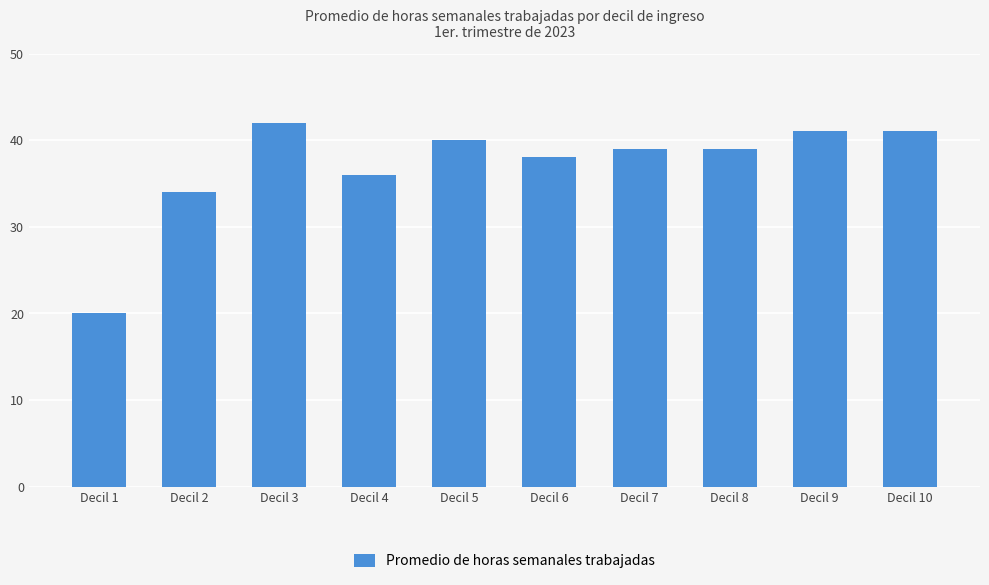

Are the bars horizontal?

No